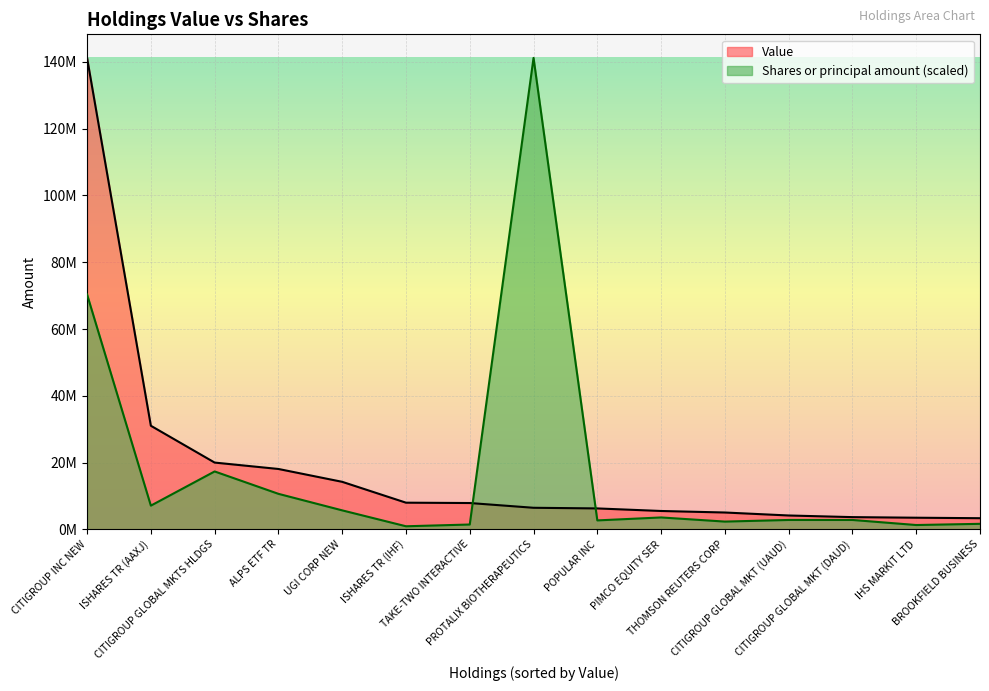

How many values in the Value series exceed 6436000?

7